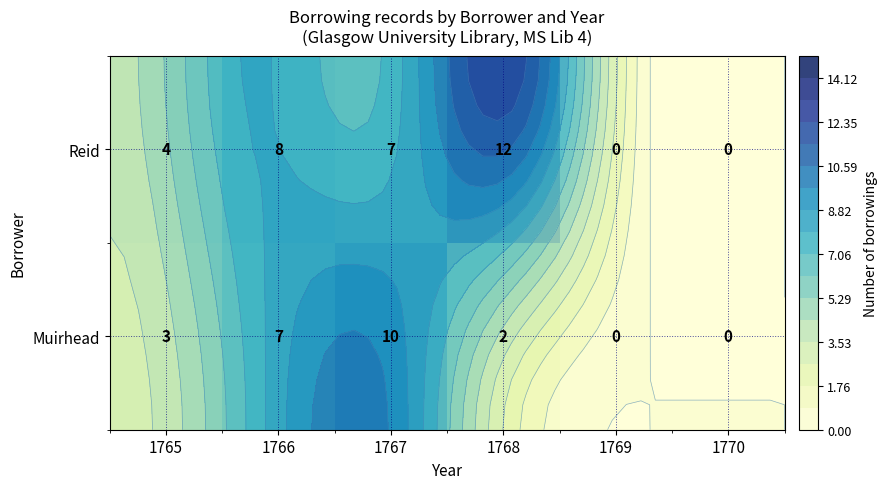

At how many categories does at least one series exceed 0?

4